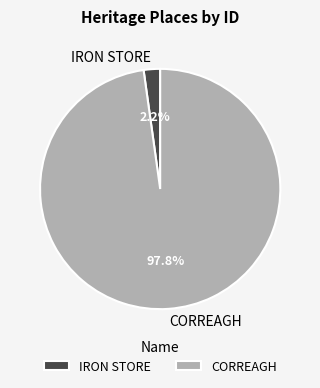

What is the total percentage of IRON STORE and CORREAGH?

100.0%